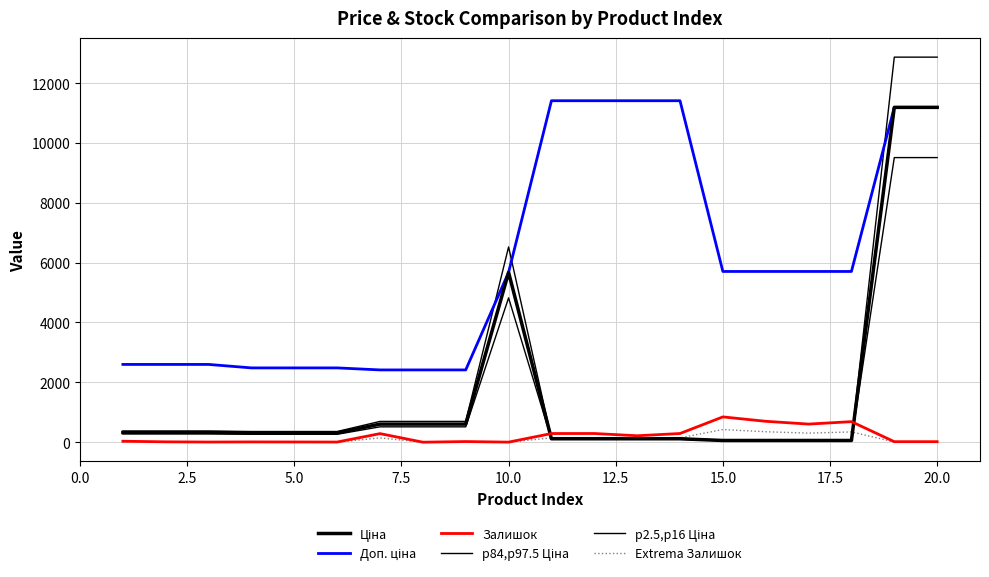

Does the chart have visible grid lines?

Yes